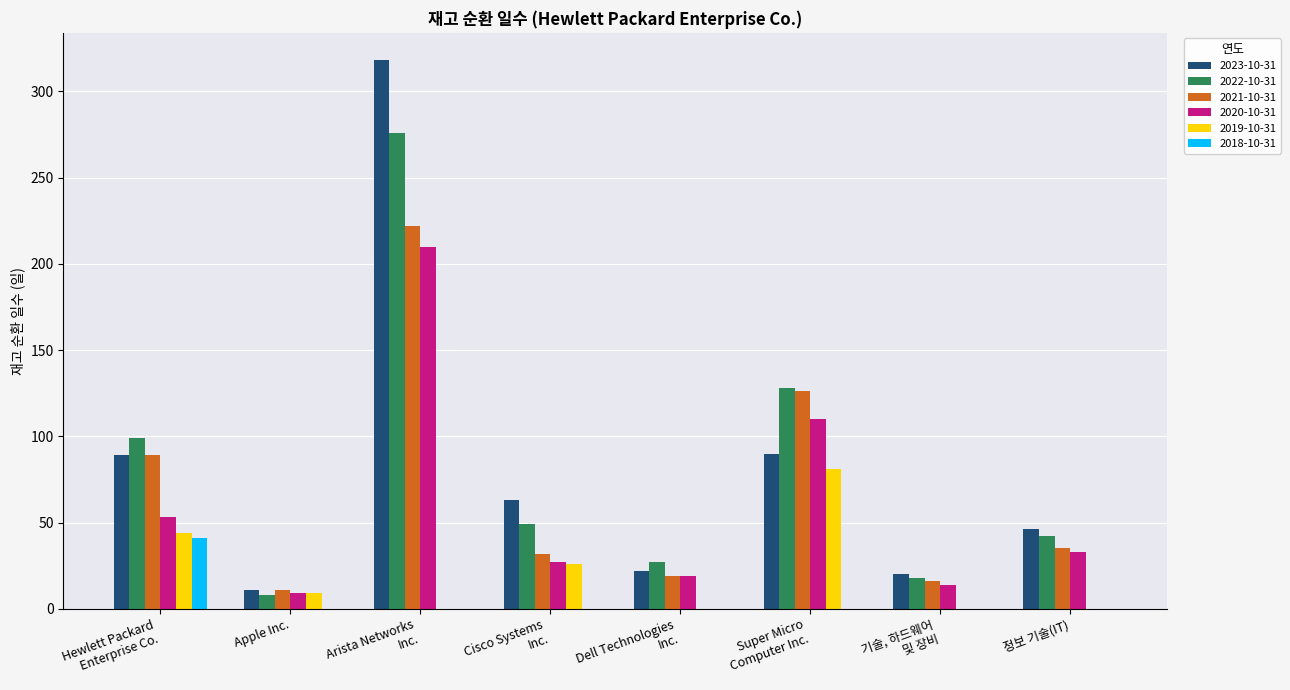

What is the maximum value shown in the chart?

318